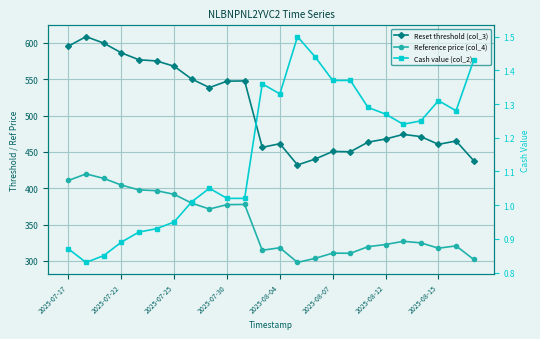

What is the sum of the Reference price (col_4) values at 20 and 18?

647.5